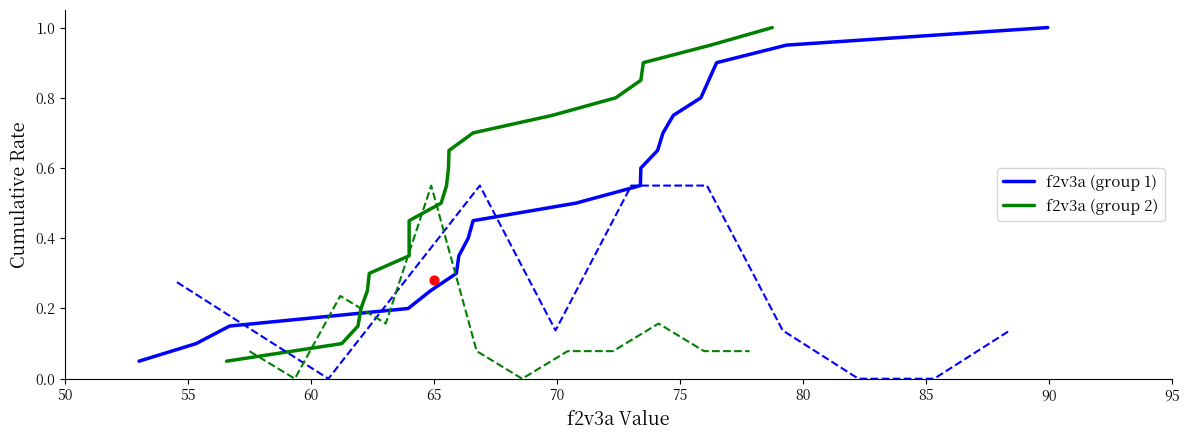

What is the maximum value for f2v3a (group 1)?

1.0